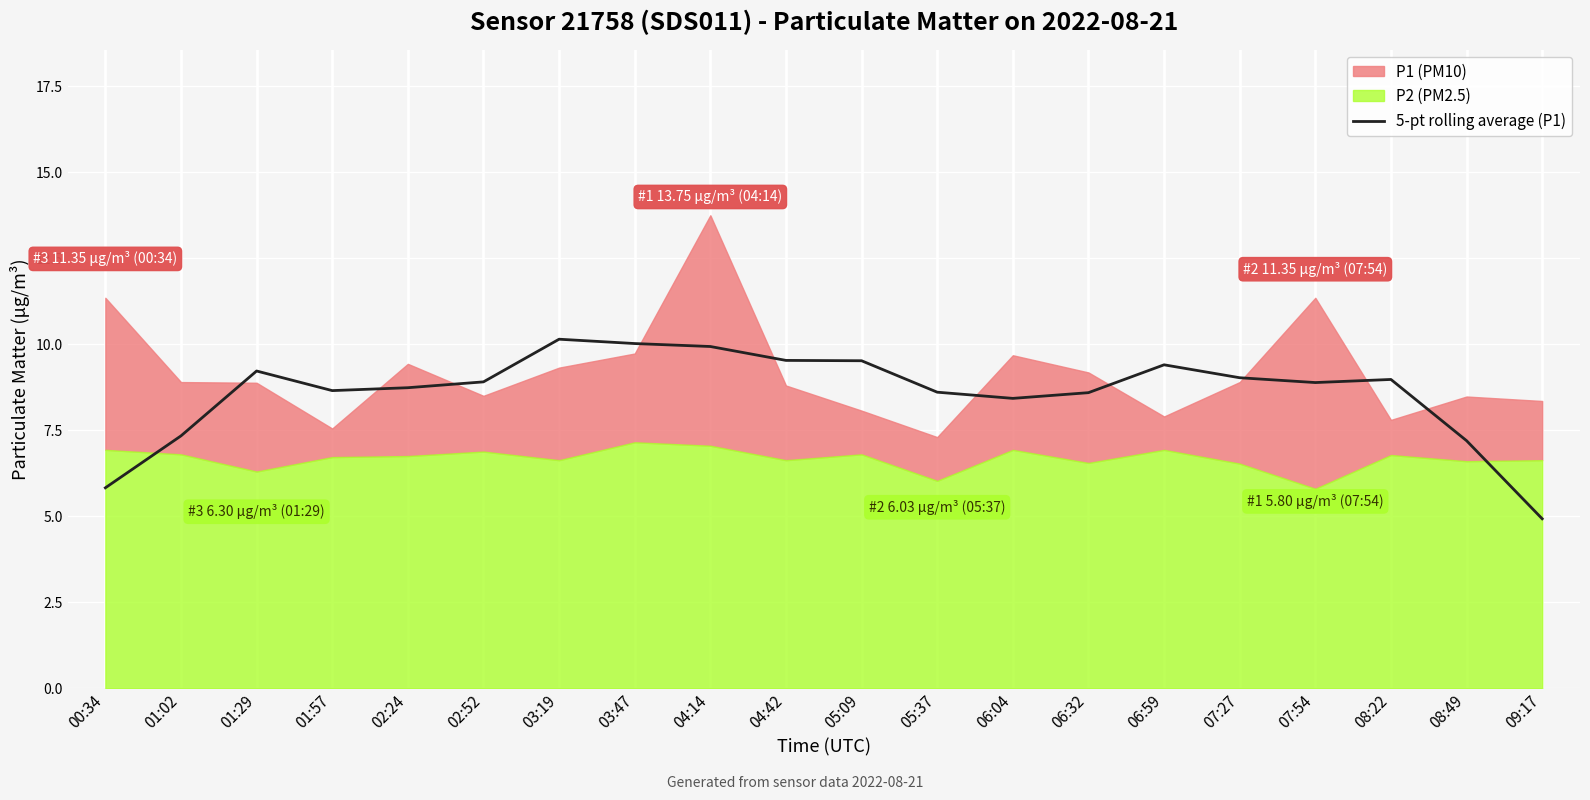

The value of 5-pt rolling average (P1) at 09:17 is 2.3. True or false?

False